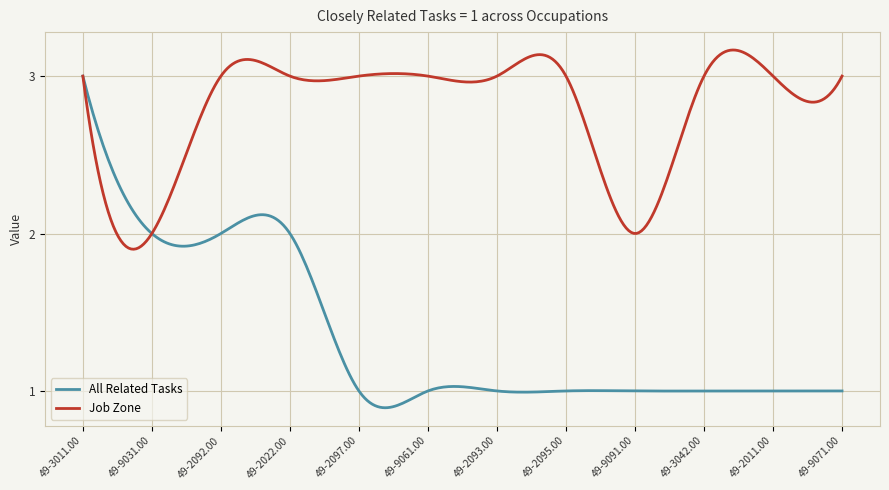

Which series has the largest total across all categories?

Job Zone